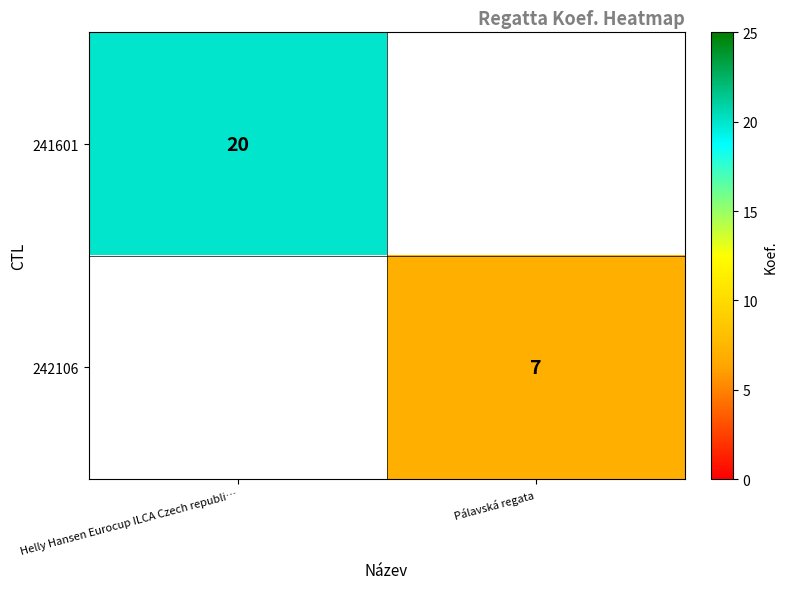

At how many categories does at least one series exceed 19?

1